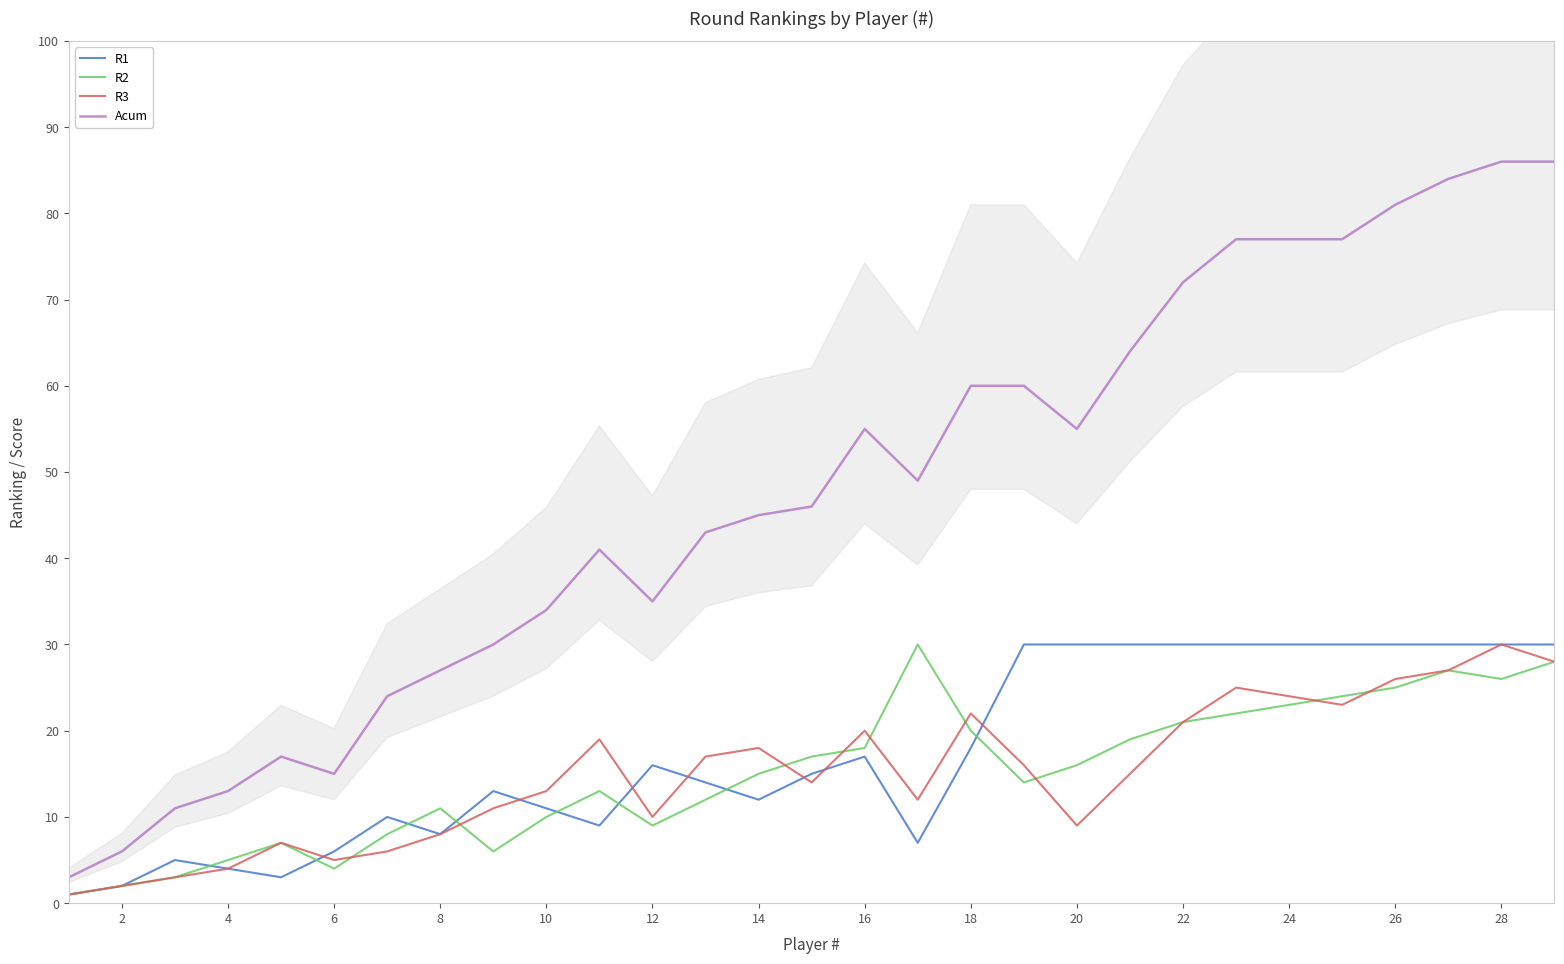

How many values in the R3 series are below 15?

14